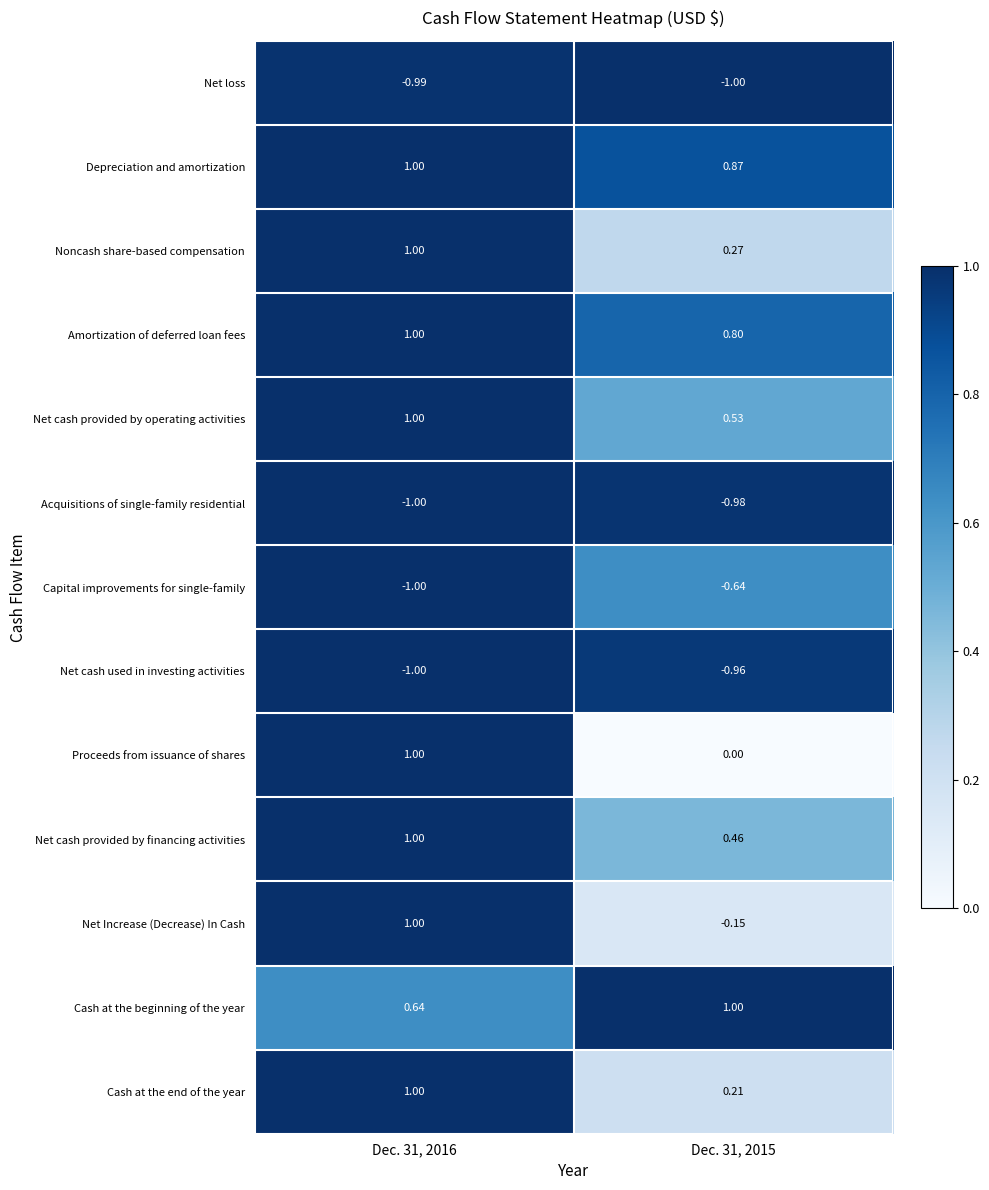

At Dec. 31, 2015, list the series in order from smallest to largest.

Net loss, Acquisitions of single-family residential, Net cash used in investing activities, Capital improvements for single-family, Net Increase (Decrease) In Cash, Proceeds from issuance of shares, Cash at the end of the year, Noncash share-based compensation, Net cash provided by financing activities, Net cash provided by operating activities, Amortization of deferred loan fees, Depreciation and amortization, Cash at the beginning of the year